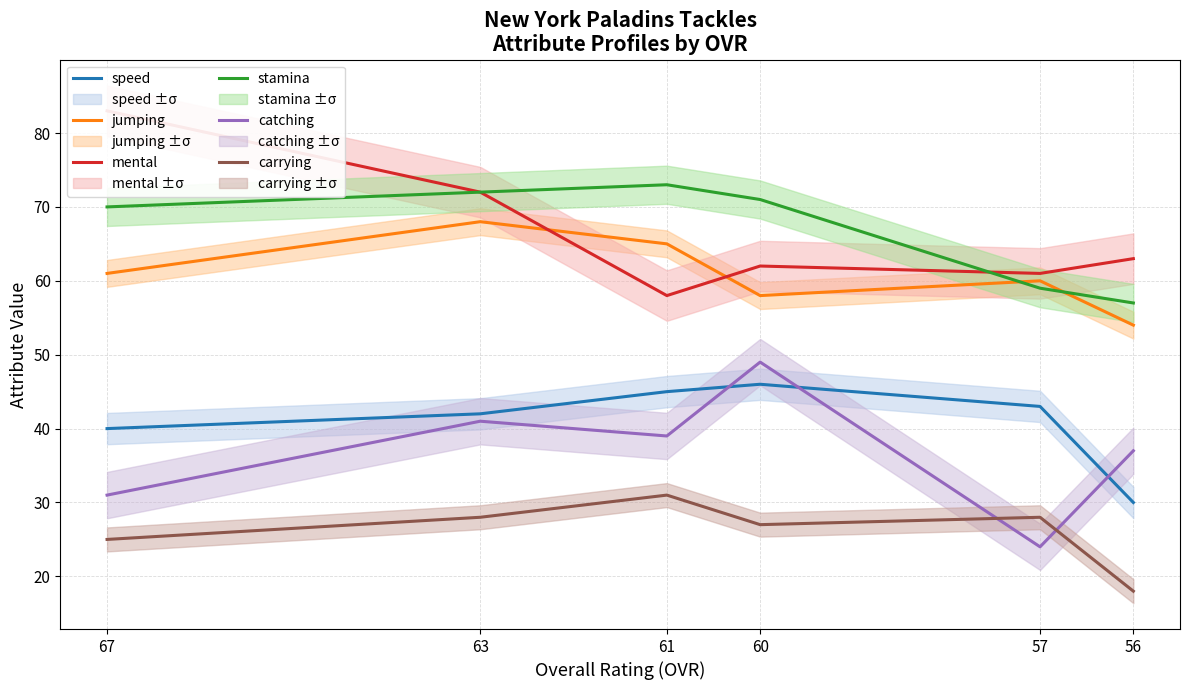

Between 67 and 56, which series saw the biggest shift?

mental